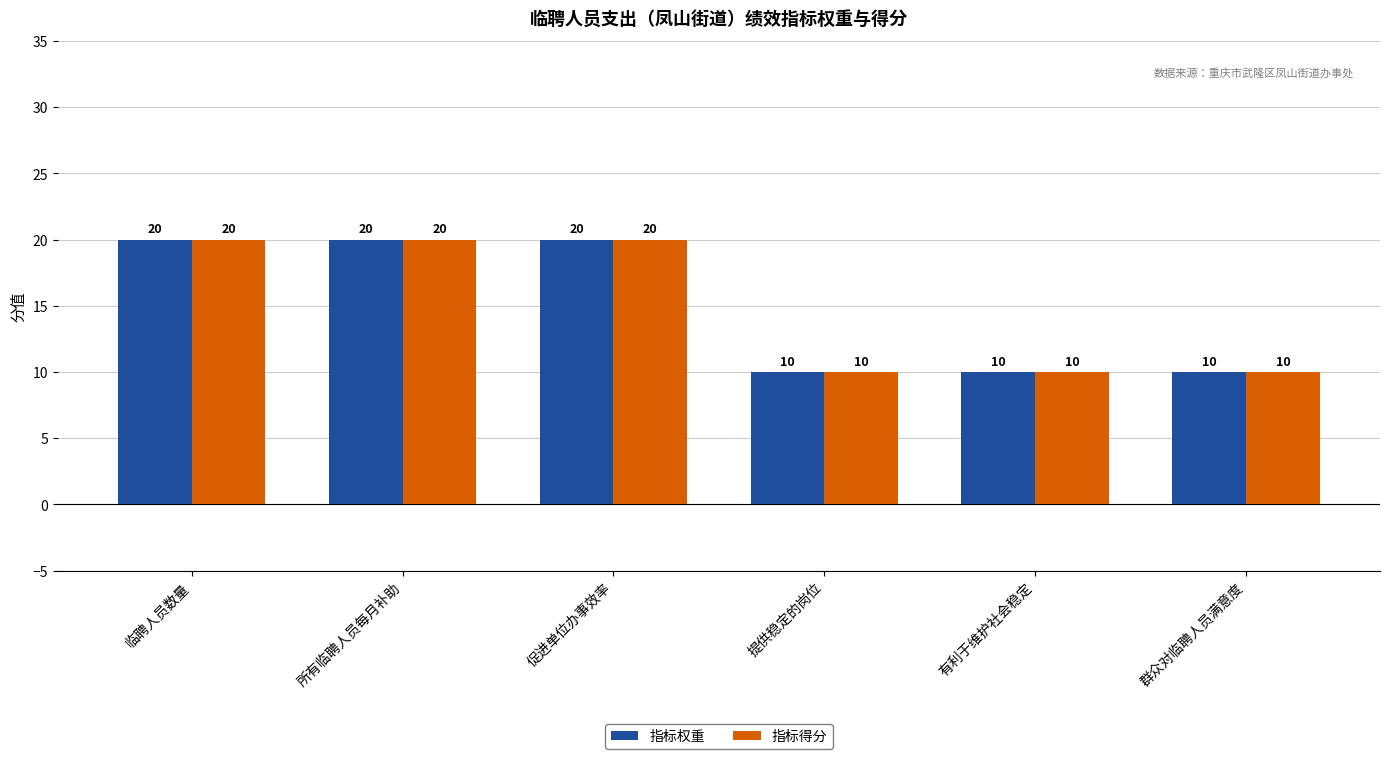

The 指标得分 series shows 13 at 群众对临聘人员满意度. True or false?

False